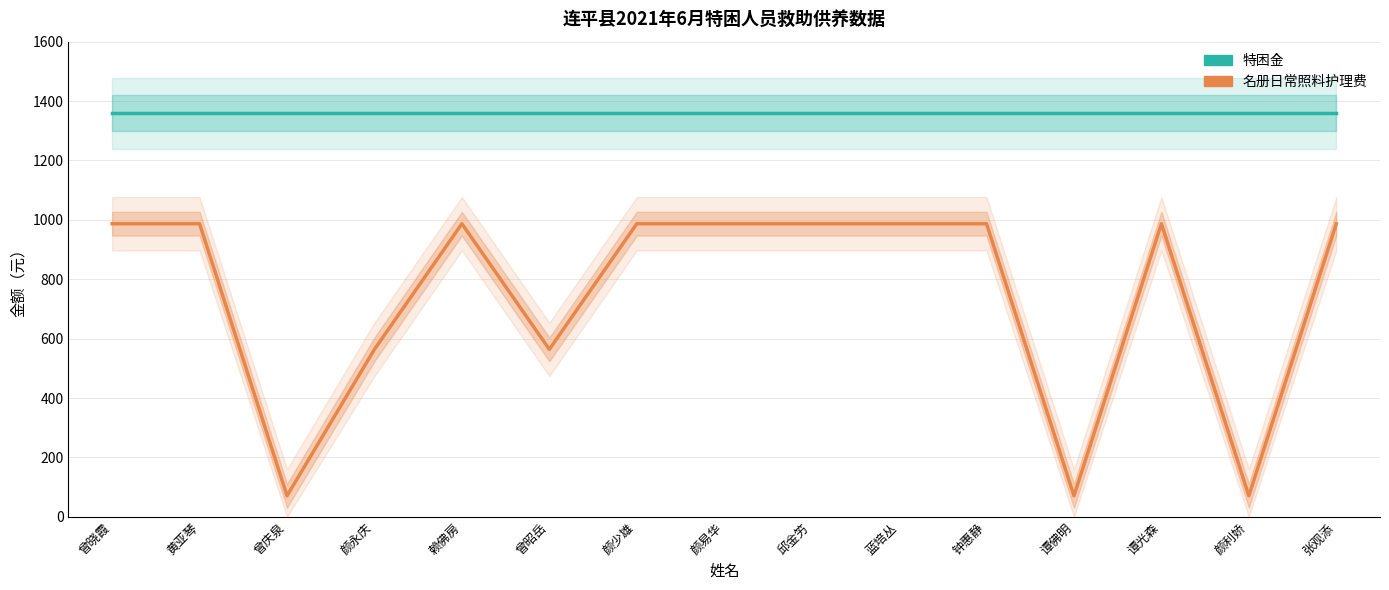

How many lines are shown in the chart?

2